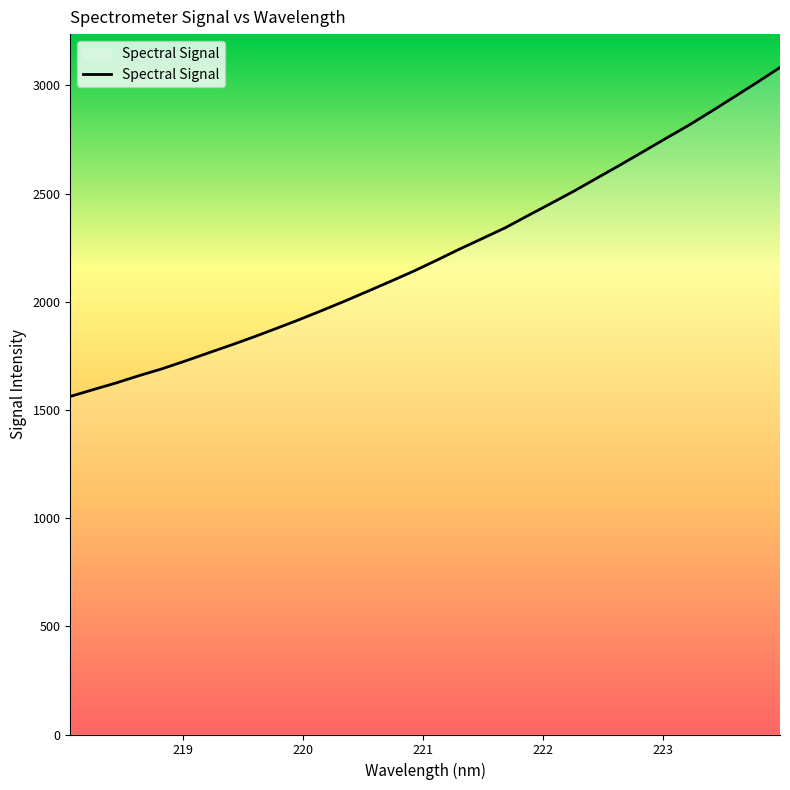

What is the maximum value shown in the chart?

3083.3